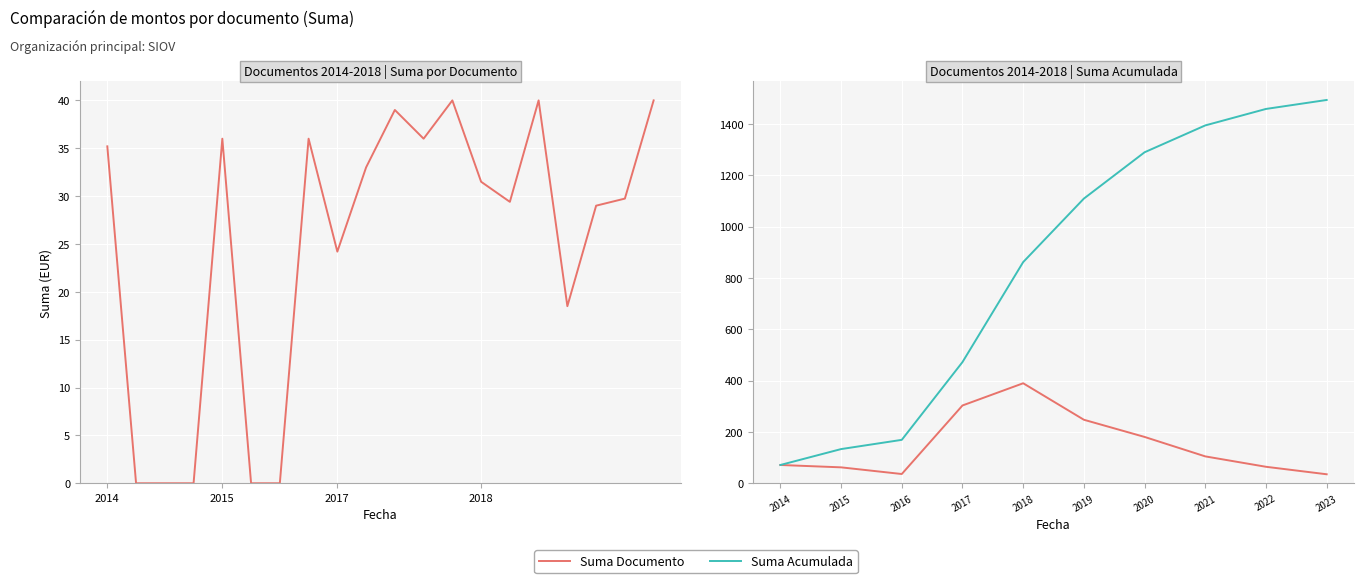

List the series in order of their peak value, highest first.

Suma Acumulada, Suma Documento